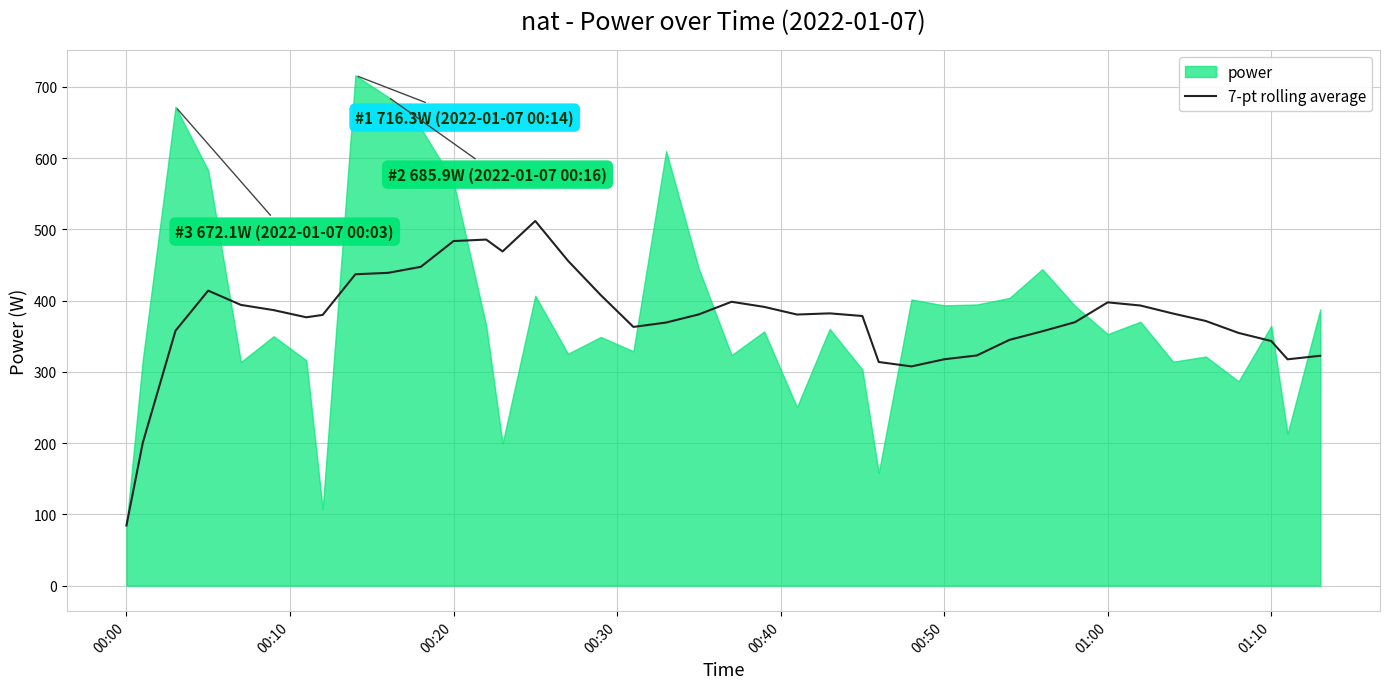

What is the highest value of the 7-pt rolling average series?

511.8